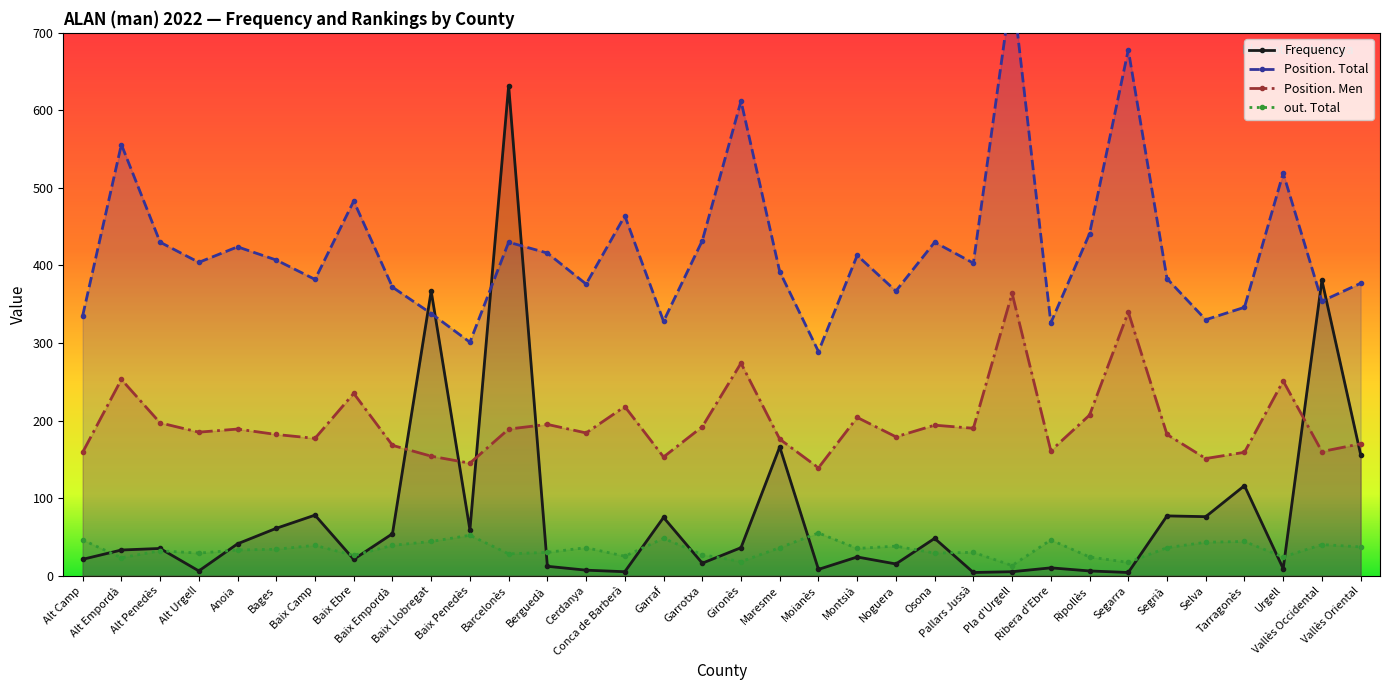

Where does the out. Total series first go above 35?

Alt Camp